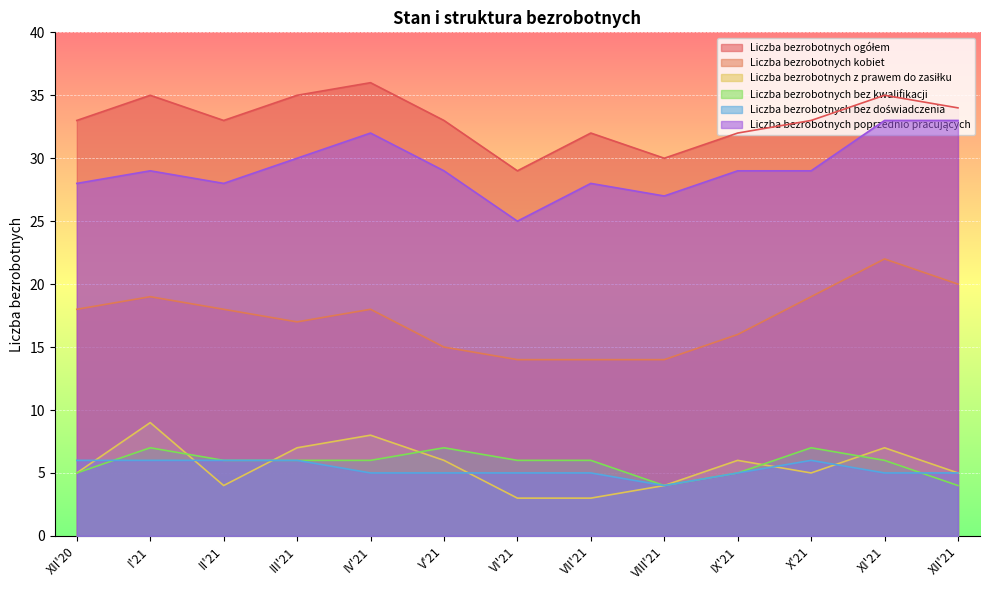

Which series changed the most between II'21 and IX'21?

Liczba bezrobotnych kobiet